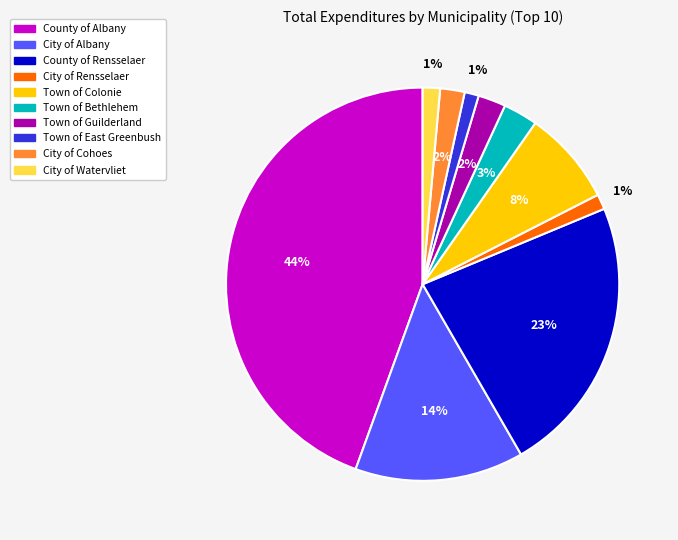

What is the largest slice in the pie chart?

County of Albany